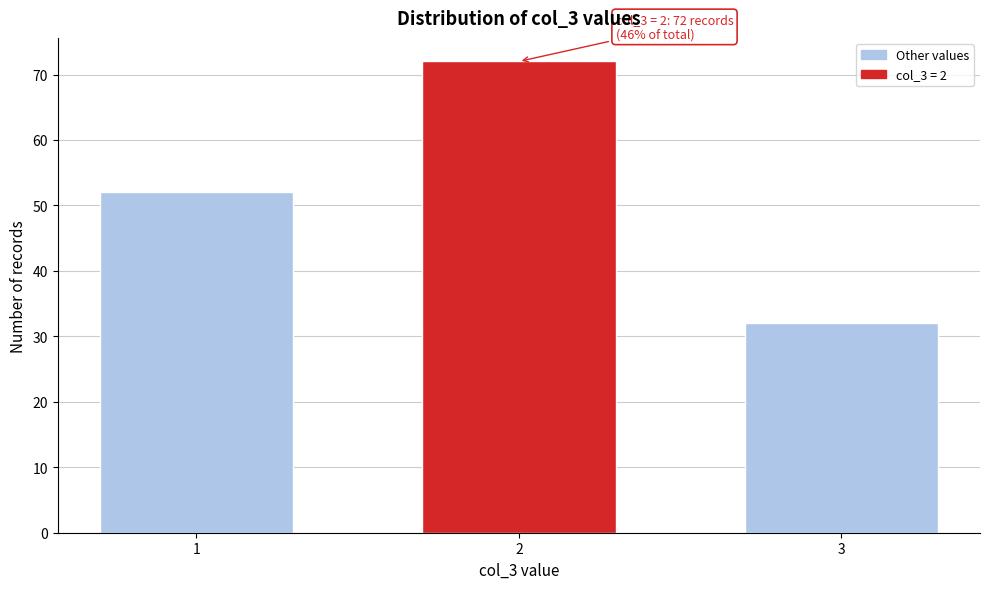

Reading left to right, transcribe all the data shown in this chart.

52	72	32